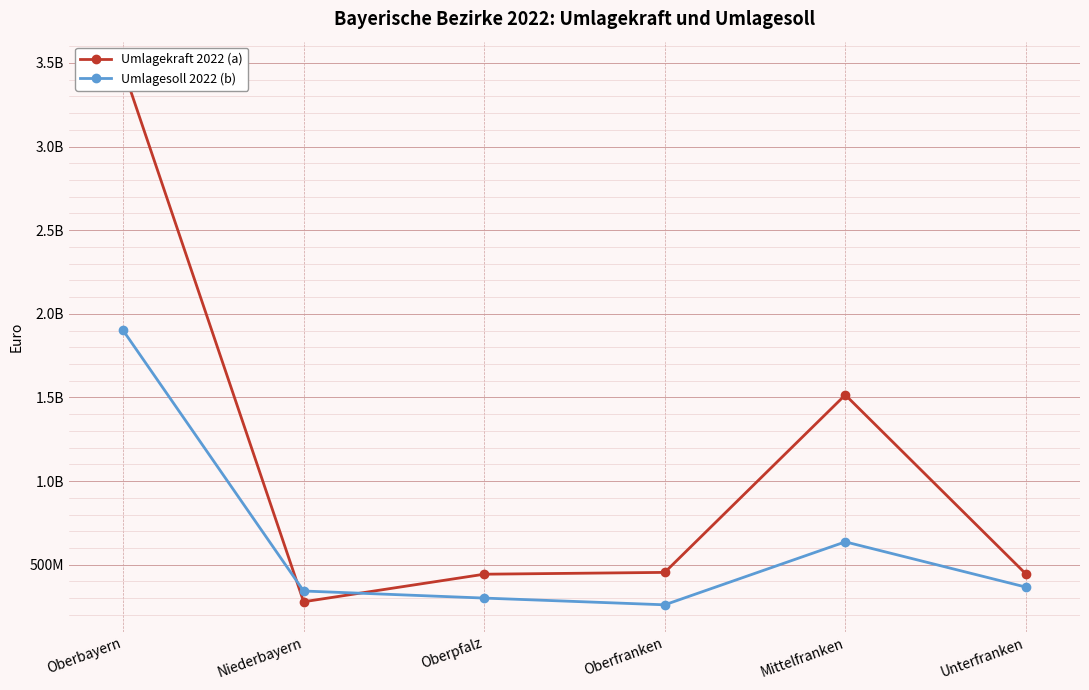

Is the value of Umlagekraft 2022 (a) at Unterfranken greater than the value of Umlagesoll 2022 (b) at Oberpfalz?

Yes